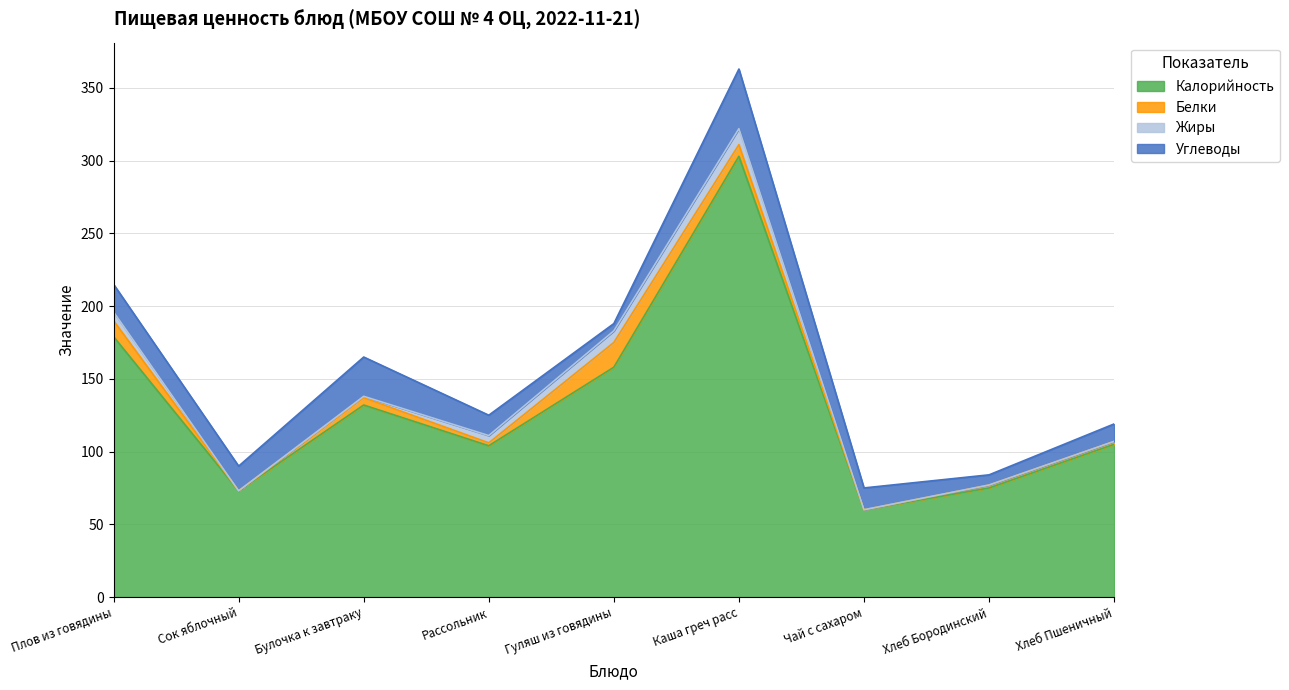

What is the total value across all series at Плов из говядины?

215